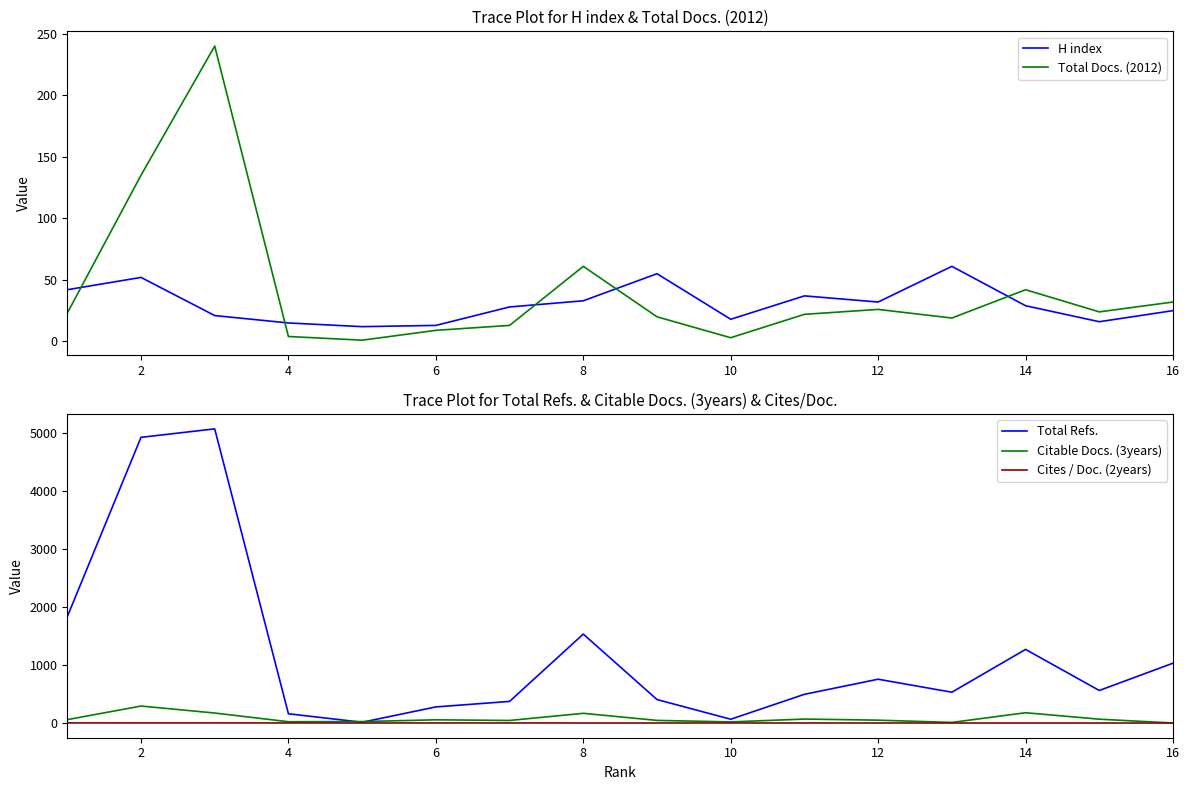

What is the difference between the maximum and minimum values in the Cites / Doc. (2years) series?

2.0